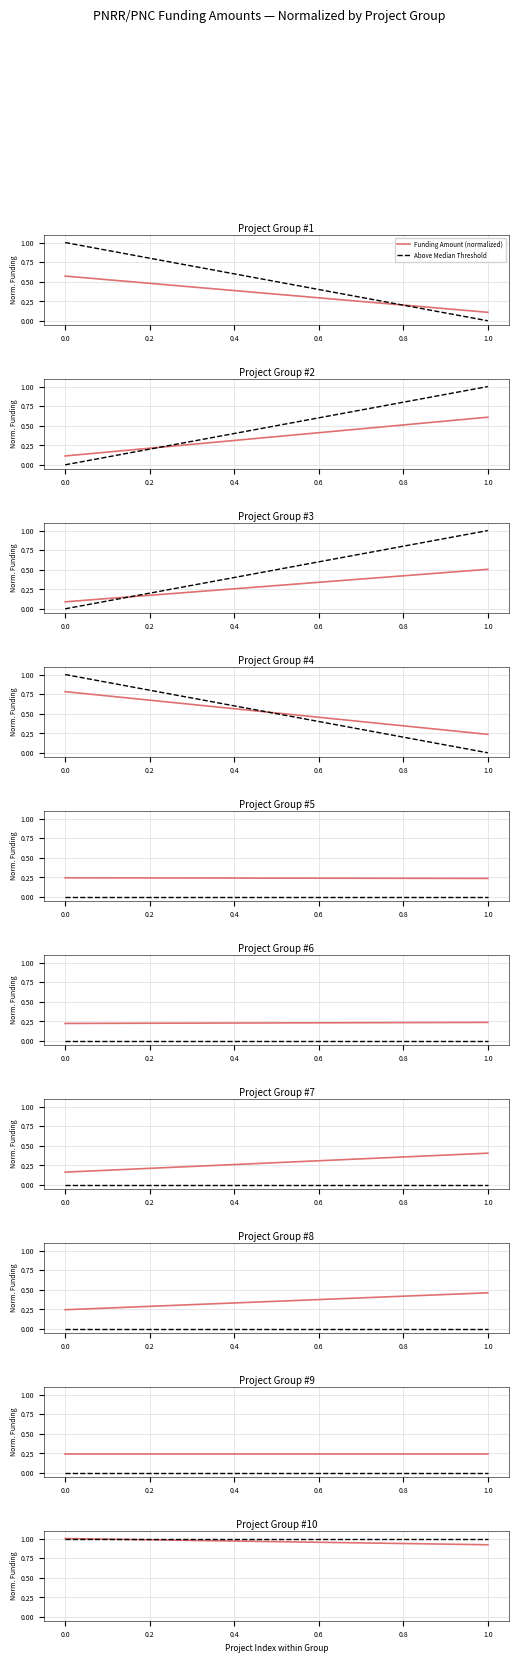

How many categories are shown in the chart?

2